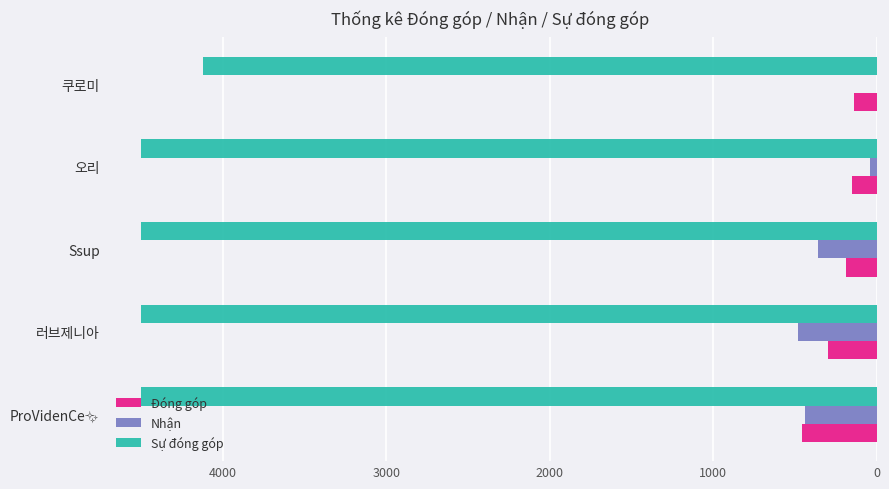

What is the sum of all Đóng góp values?

1234